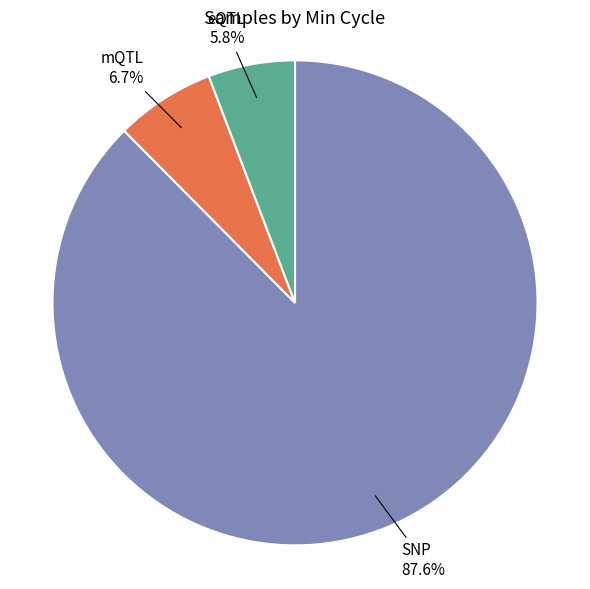

Which category has the biggest portion of the pie?

SNP